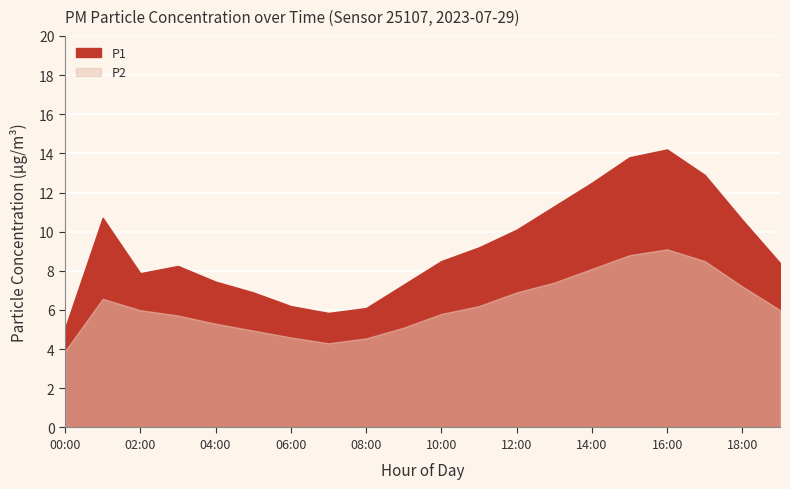

True or false: P1 has a value of 23.0 at 17:00.

False